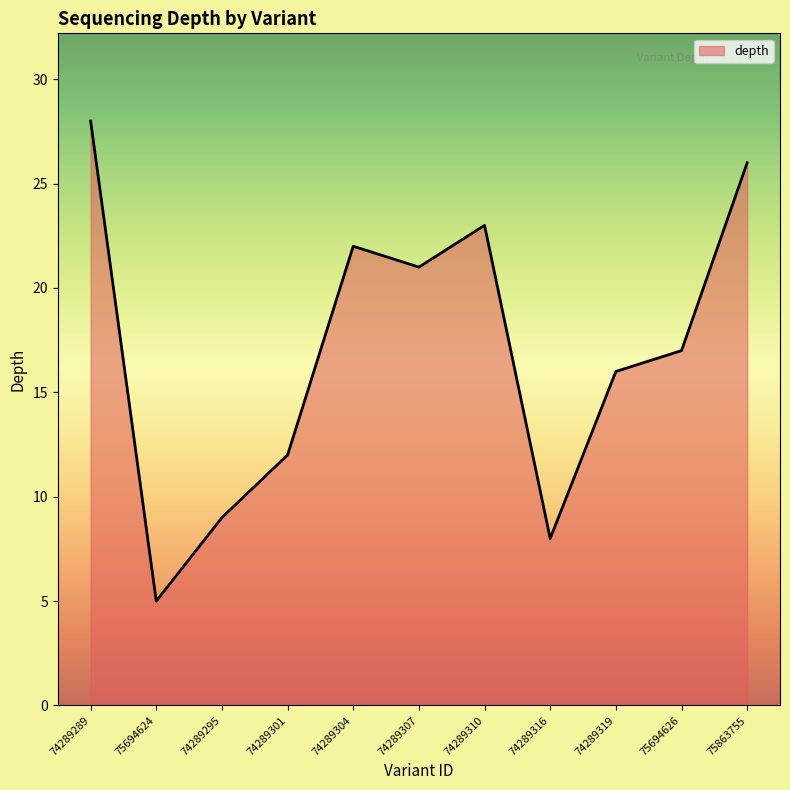

Does the chart display data point markers on the line(s)?

No